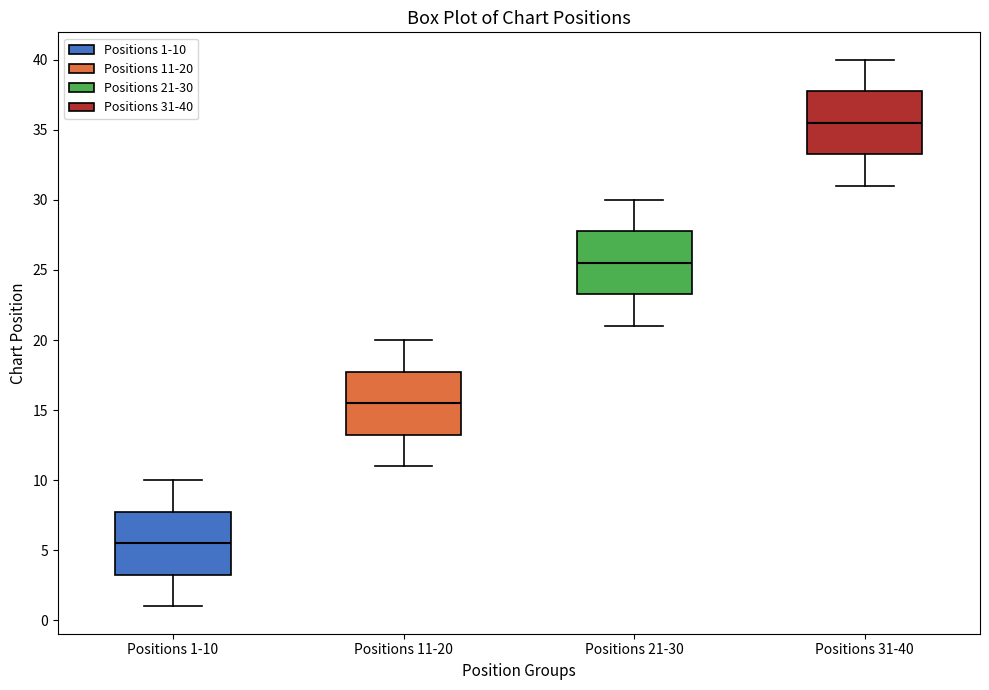

Where does the median line of the box for Positions 21-30 sit on the y-axis? The values are not printed on the chart, so give them approximately, as read against the axis.

25.5